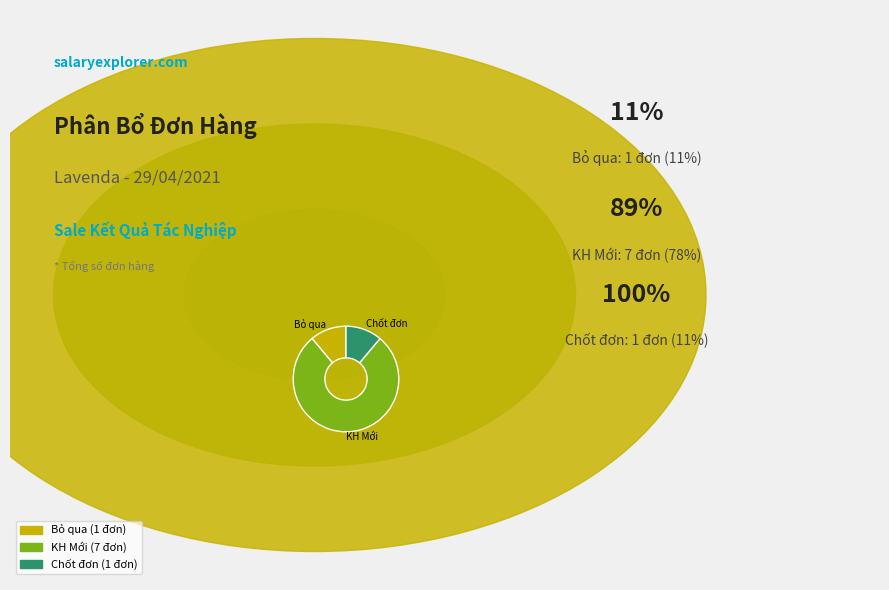

Does any single category account for the majority?

Yes